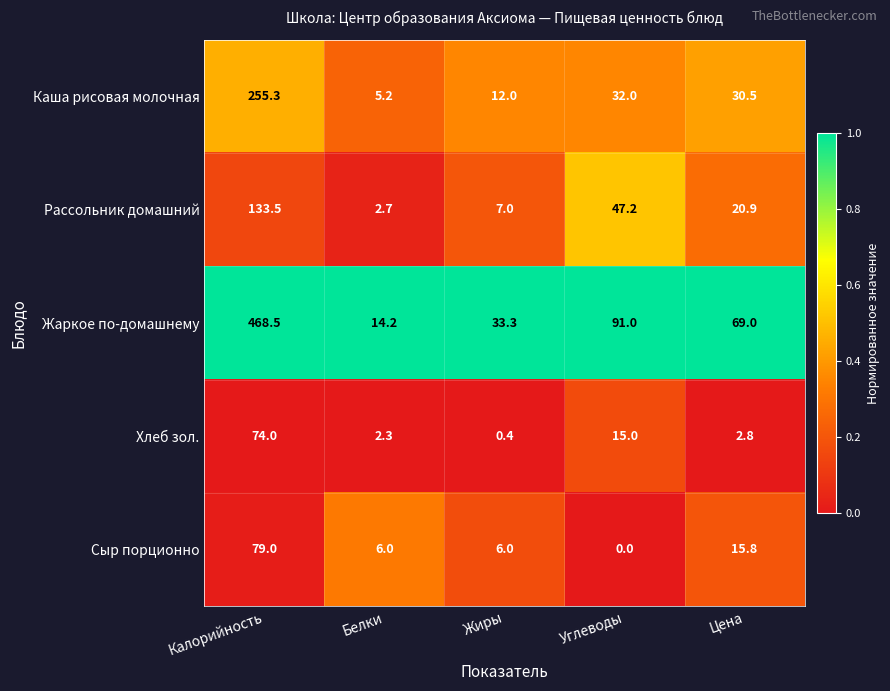

Which series has the widest spread of values?

Жаркое по-домашнему